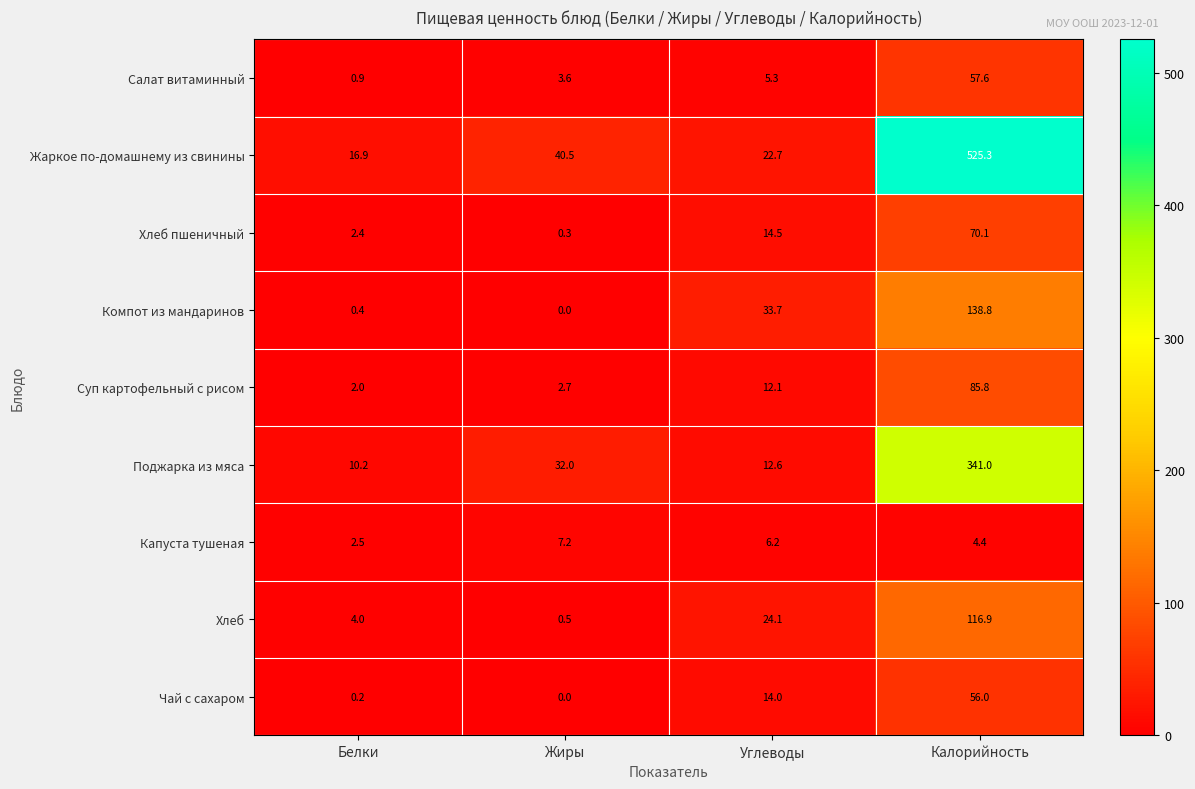

The Салат витаминный series shows 1.8 at Жиры. True or false?

False